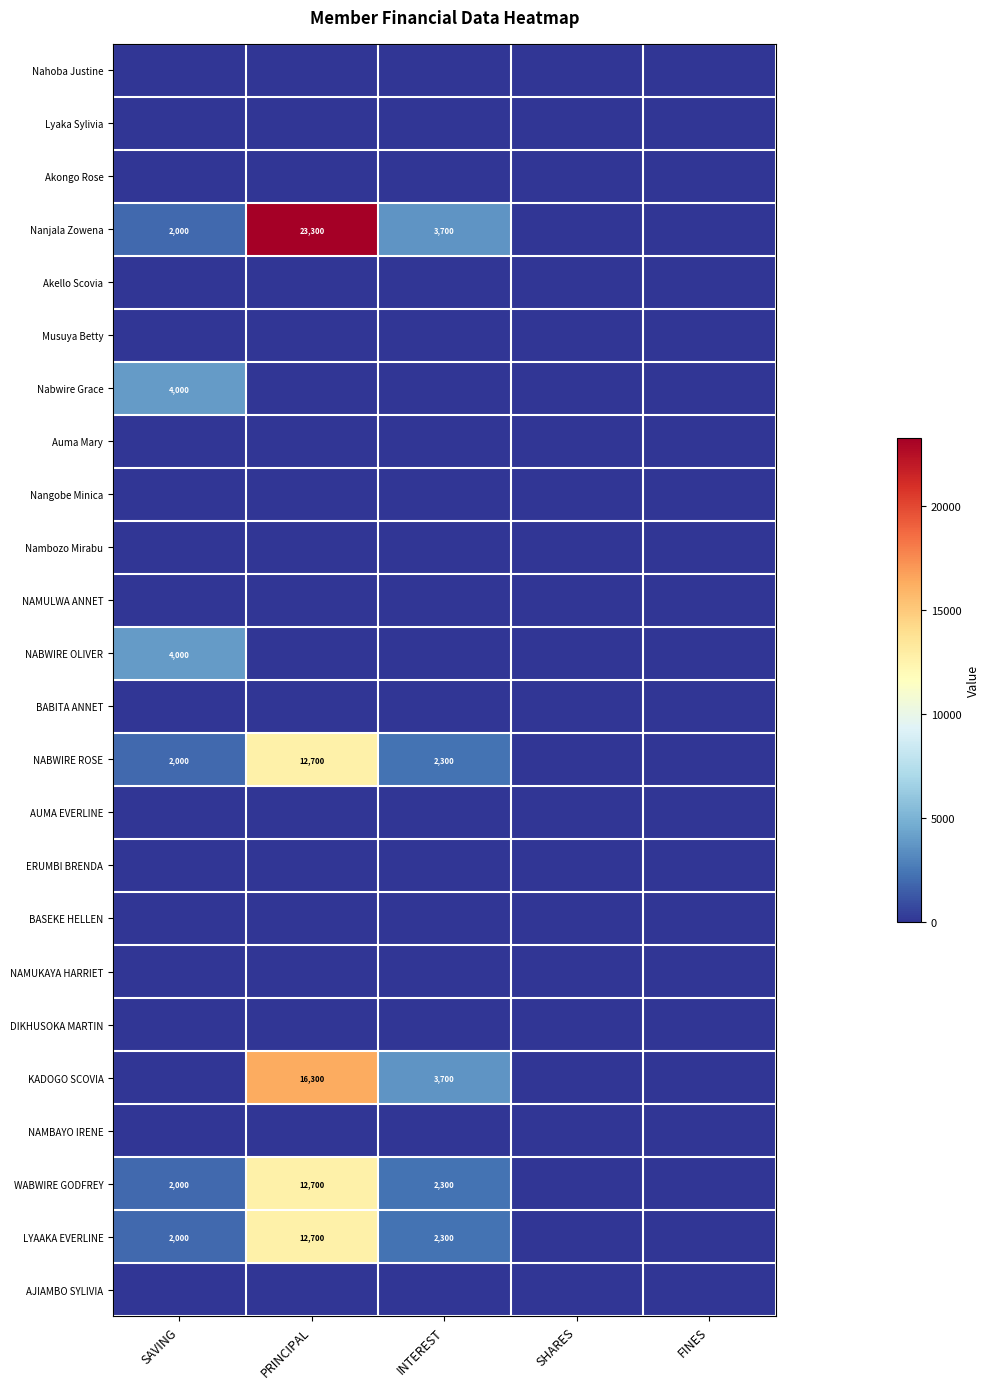

The value of NABWIRE ROSE at INTEREST is 2300. True or false?

True